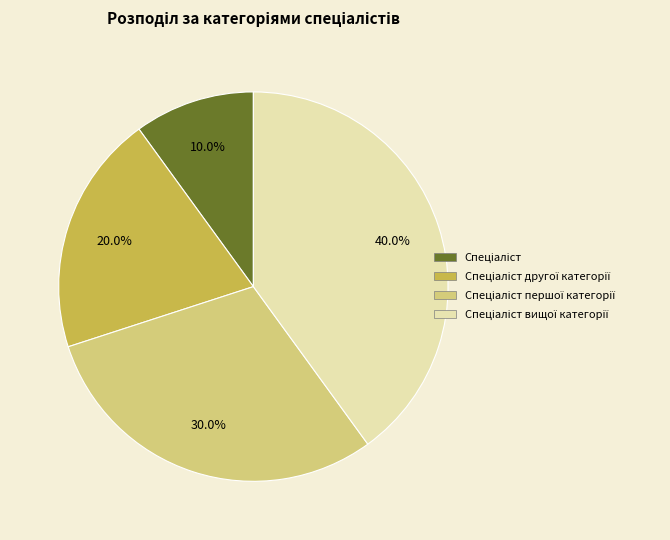

Is there any slice that represents more than half of the pie?

No